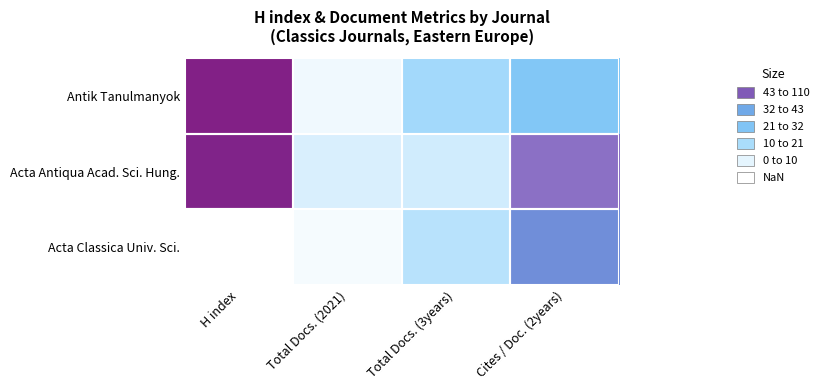

At which category is the sum across all series the highest?

H index